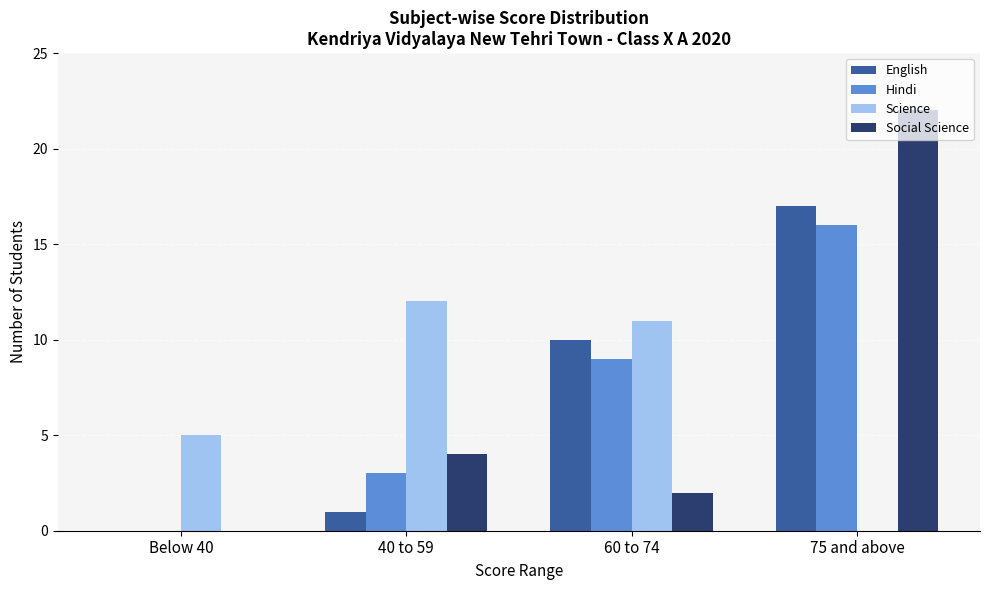

Reading left to right, list all the values displayed in this chart.

English: Below 40=0	40 to 59=1	60 to 74=10	75 and above=17
Hindi: Below 40=0	40 to 59=3	60 to 74=9	75 and above=16
Science: Below 40=5	40 to 59=12	60 to 74=11	75 and above=0
Social Science: Below 40=0	40 to 59=4	60 to 74=2	75 and above=22